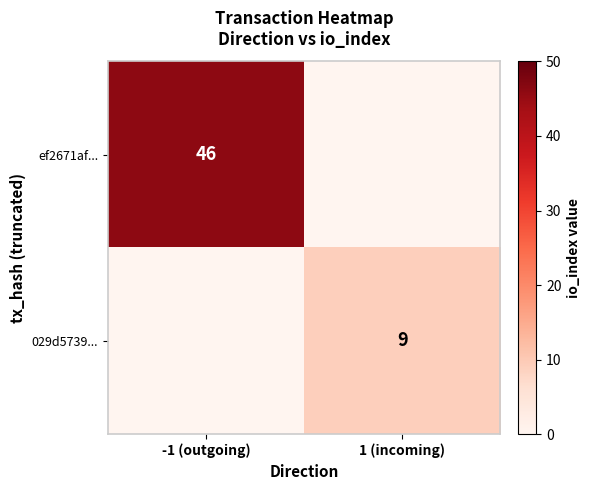

At which category is the sum across all series the highest?

-1 (outgoing)